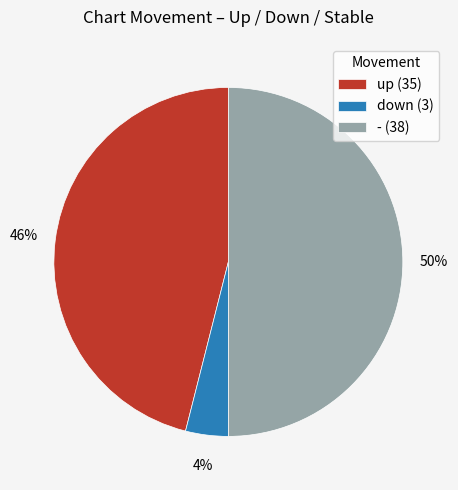

To the nearest percent, what is the average slice percentage?

33%